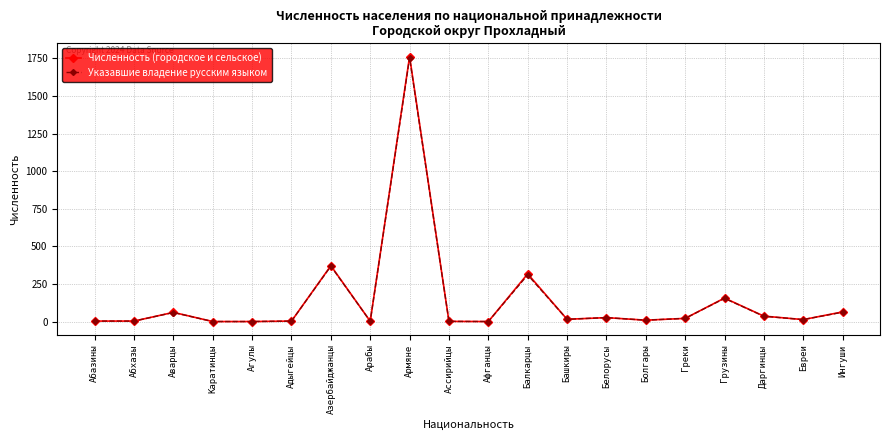

At which category is the sum across all series the highest?

Армяне